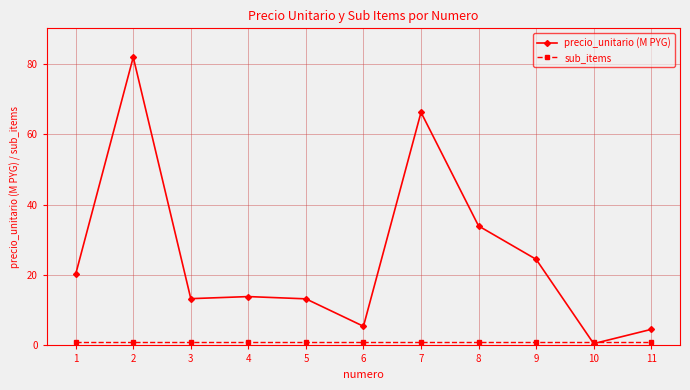

List the series in order of their peak value, highest first.

precio_unitario (M PYG), sub_items